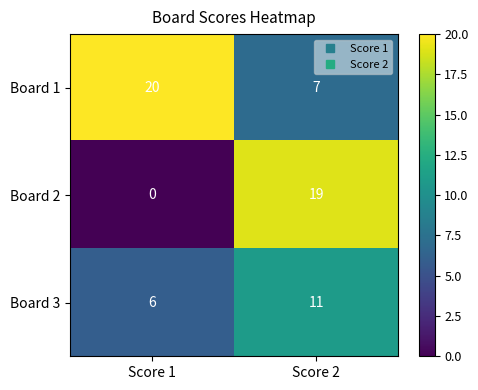

Which series has the largest total across all categories?

Board 1